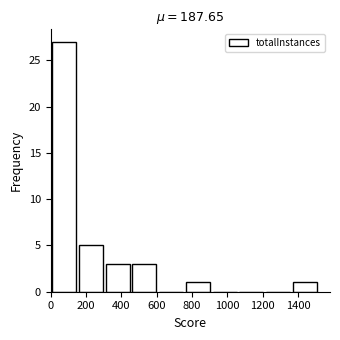

Reading left to right, transcribe this chart: for each bar, give the range it covers on the x-axis and its height. Neither the bar edges nor the heights are printed on the chart, so give them approximately, as read against the axes.

0 to 160: 27
160 to 300: 5
300 to 460: 3
460 to 600: 3
600 to 760: 0
760 to 900: 1
900 to 1060: 0
1060 to 1220: 0
1220 to 1360: 0
1360 to 1520: 1